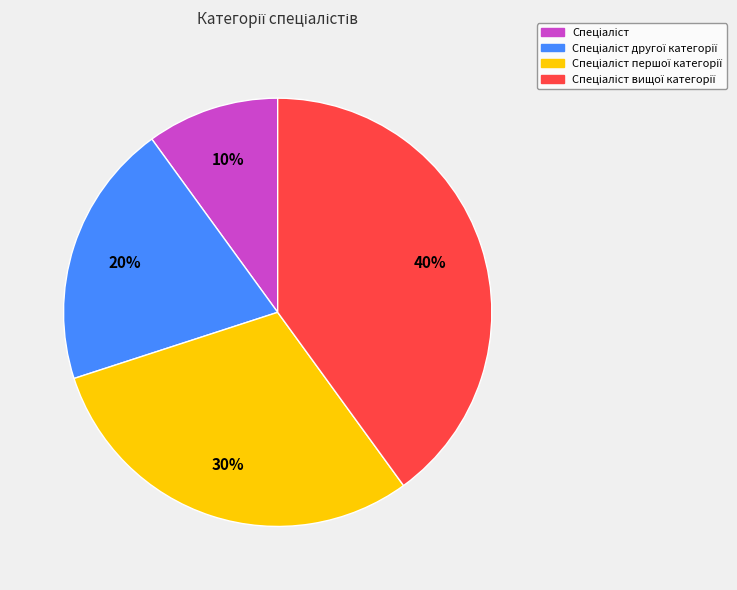

To the nearest percent, what is the difference between the largest and smallest slice percentages?

30%